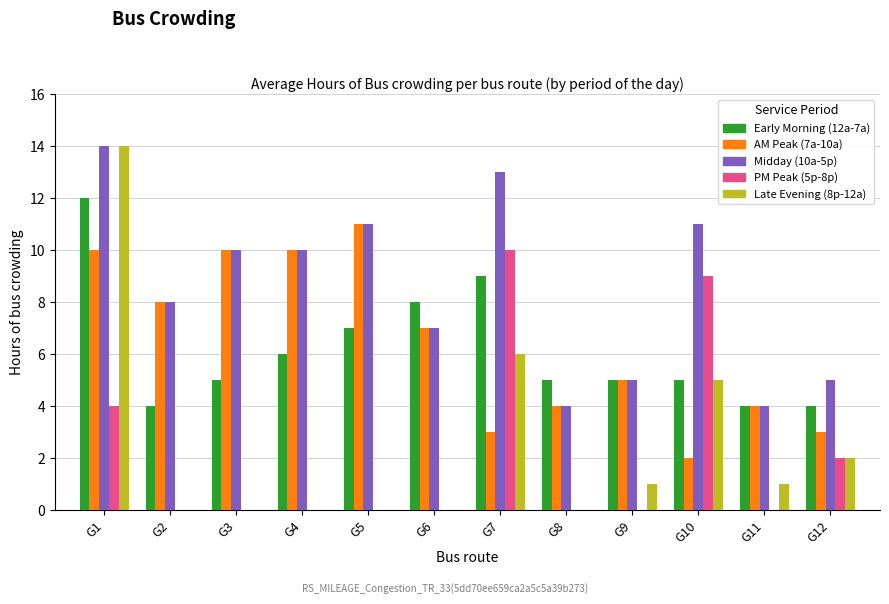

What is the greatest value displayed?

14